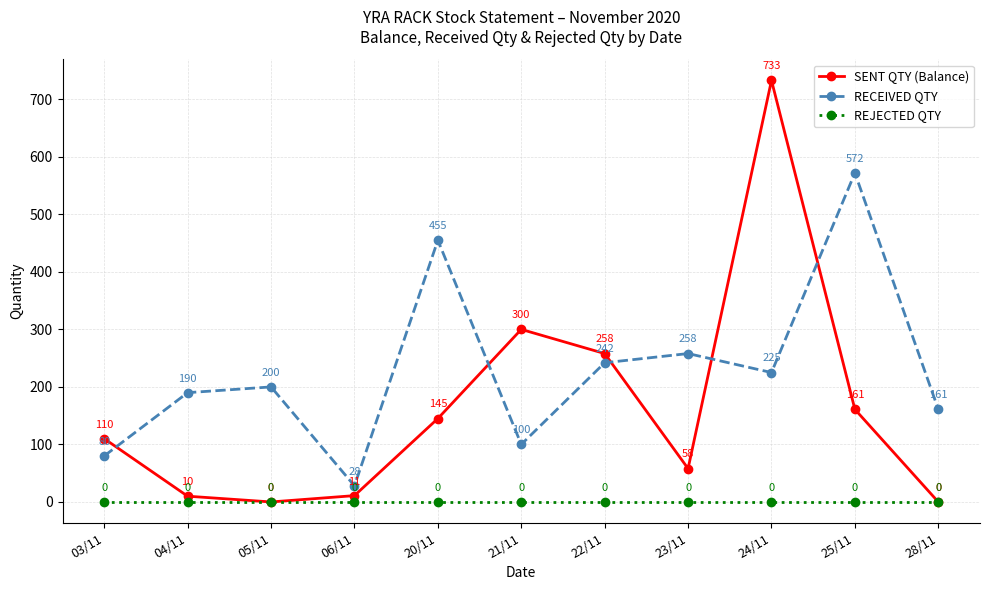

Which series changed the most between 24/11 and 25/11?

SENT QTY (Balance)